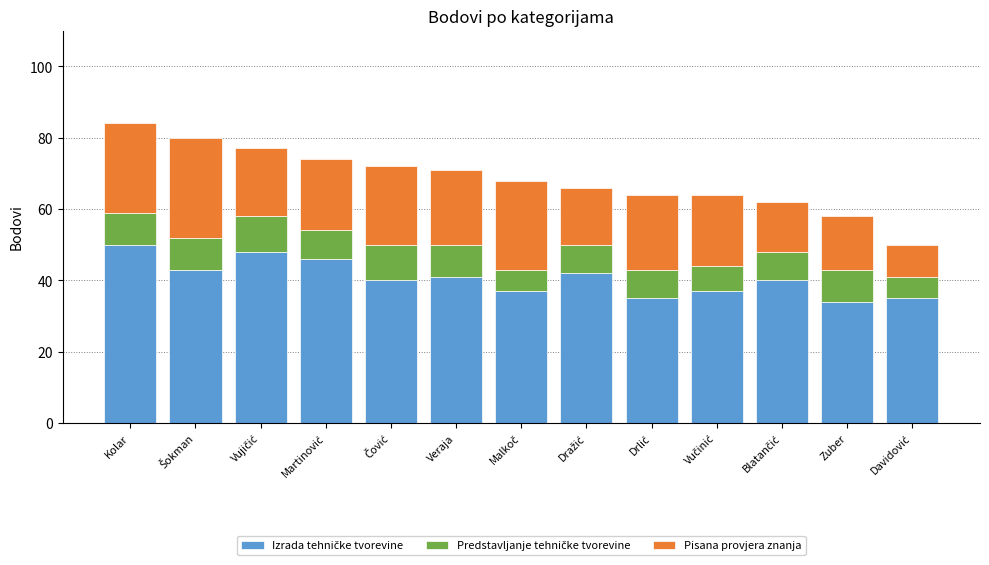

What is the total value across all series at Zuber?

58